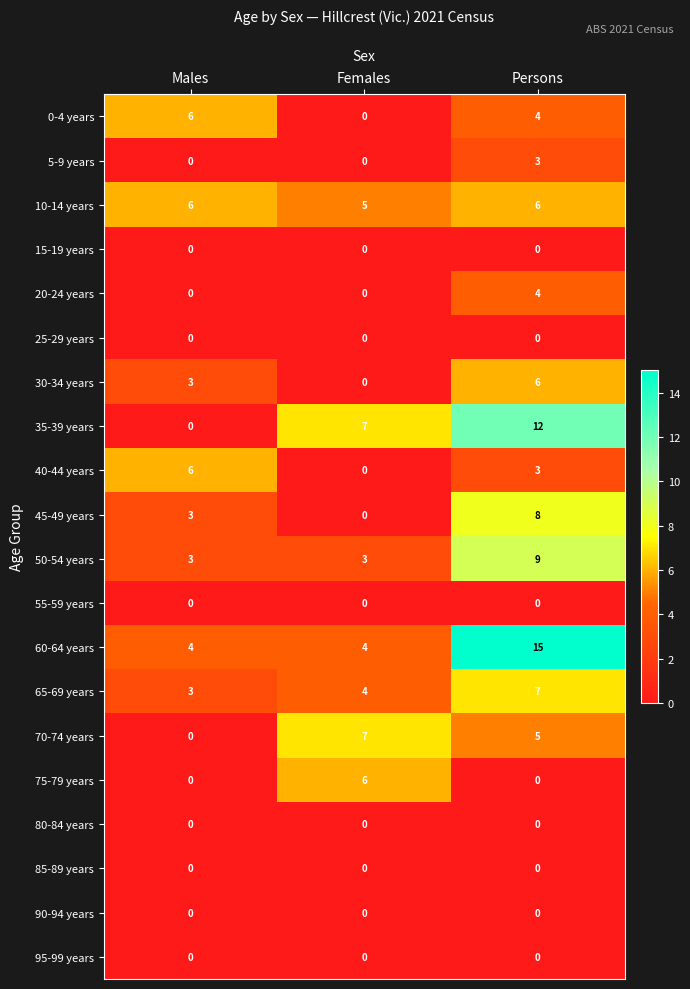

Is it true that 40-44 years equals 9 at Males?

False